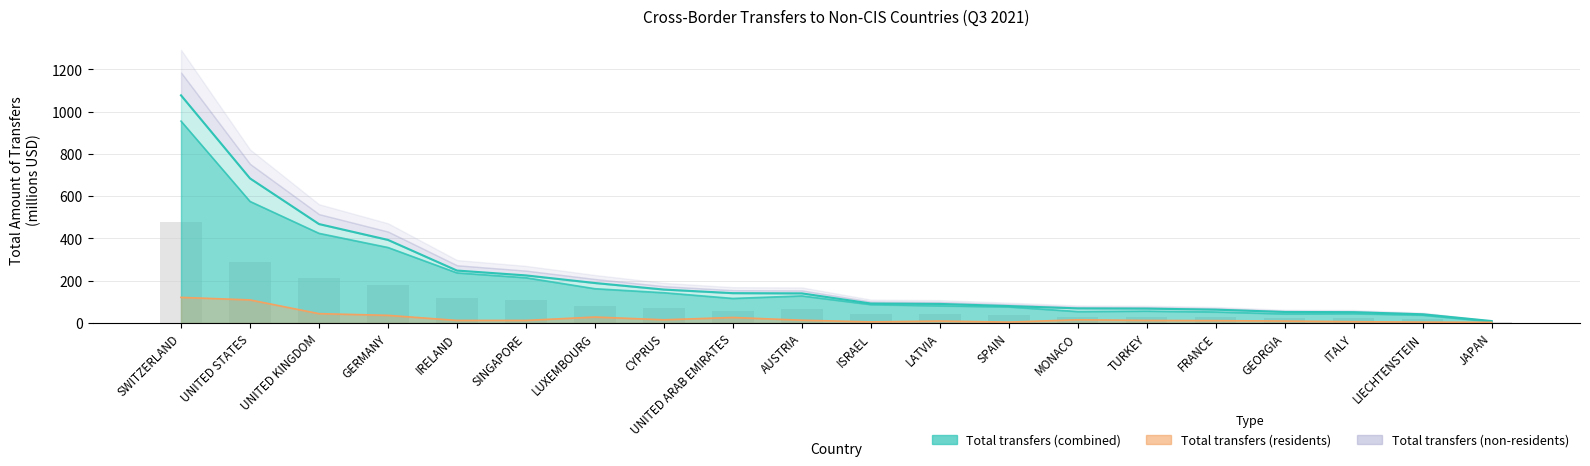

What is the smallest value displayed?

3